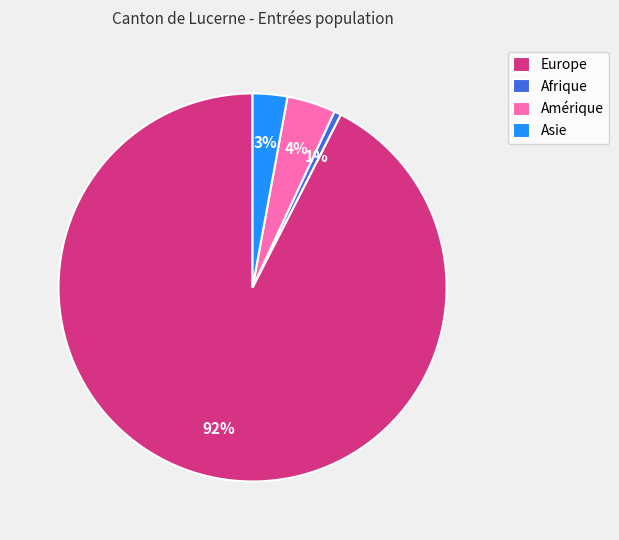

To the nearest percent, what is the average slice percentage?

25%